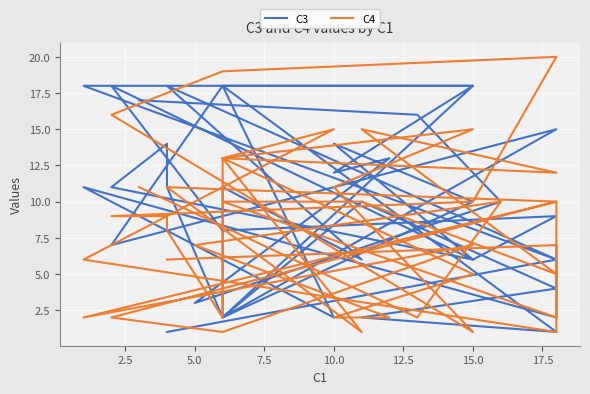

At which label is C4 closest to 10?

5.0